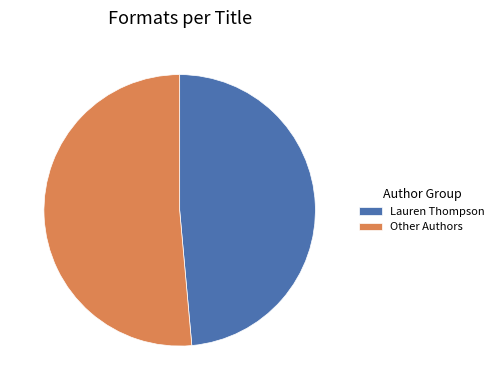

Rank the categories by value from lowest to highest.

Lauren Thompson, Other Authors